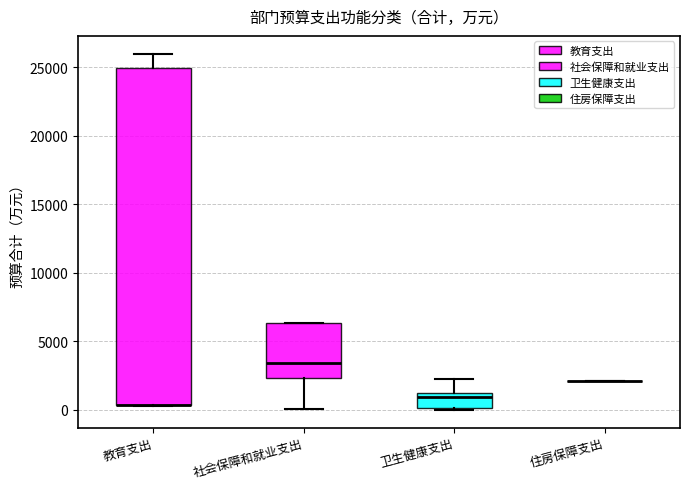

Reading left to right, read every box against the y-axis: the position of its median line, the range the box covers, and the ends of its whiskers. The values are not printed on the chart, so give them approximately, as read against the axis.

教育支出: median 500 (drawn on the box's lower edge), box 500 to 25000, whiskers 500 to 26000
社会保障和就业支出: median 3500, box 2500 to 6500, whiskers 0 to 6500
卫生健康支出: median 1000 (just below the box's upper edge), box 0 to 1000, whiskers 0 to 2500
住房保障支出: box collapsed to a line at 2000, whiskers 2000 to 2000